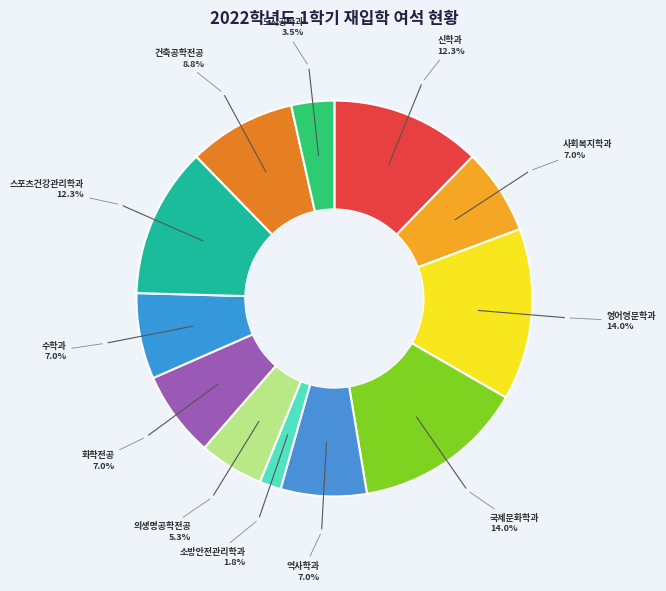

To the nearest percent, what is the difference between the largest and smallest slice percentages?

12%